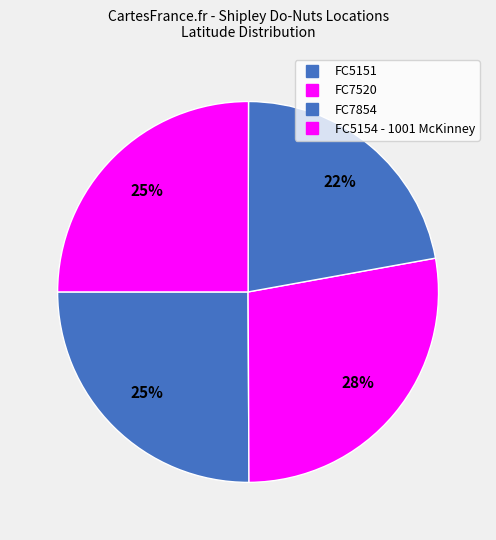

True or false: FC7520 accounts for 28% of the total.

True